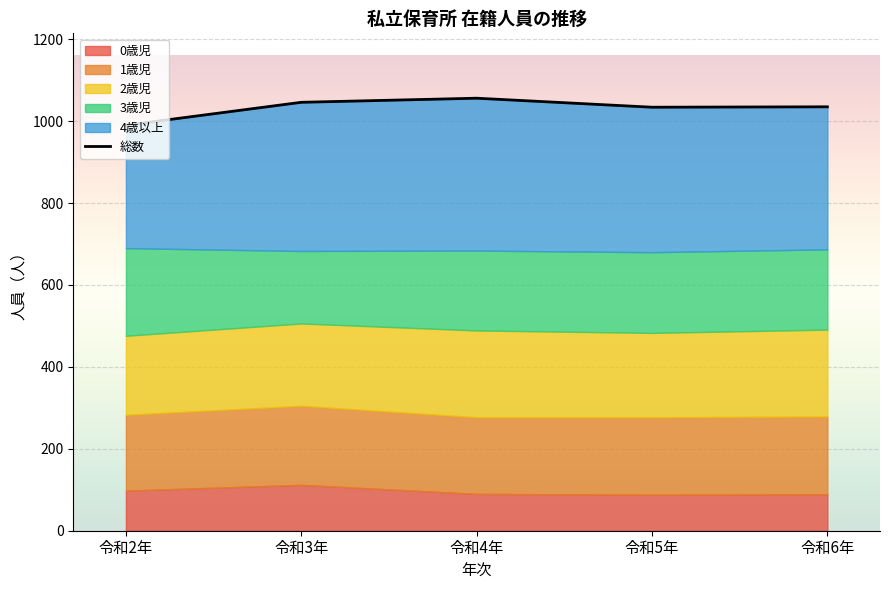

Count the number of categories in the chart.

5